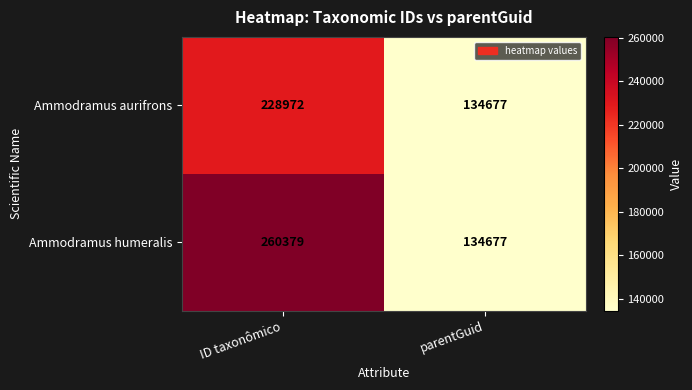

What is the total value across all series at ID taxonômico?

489351